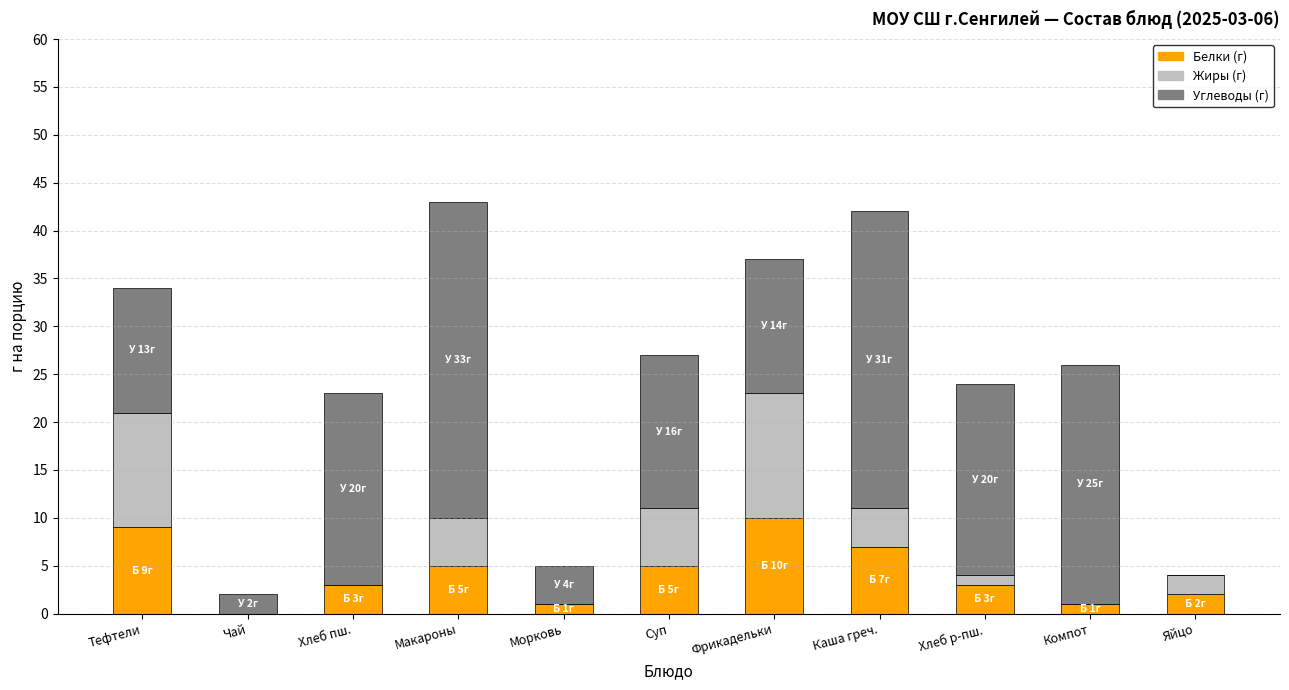

Does the chart contain stacked bars?

Yes